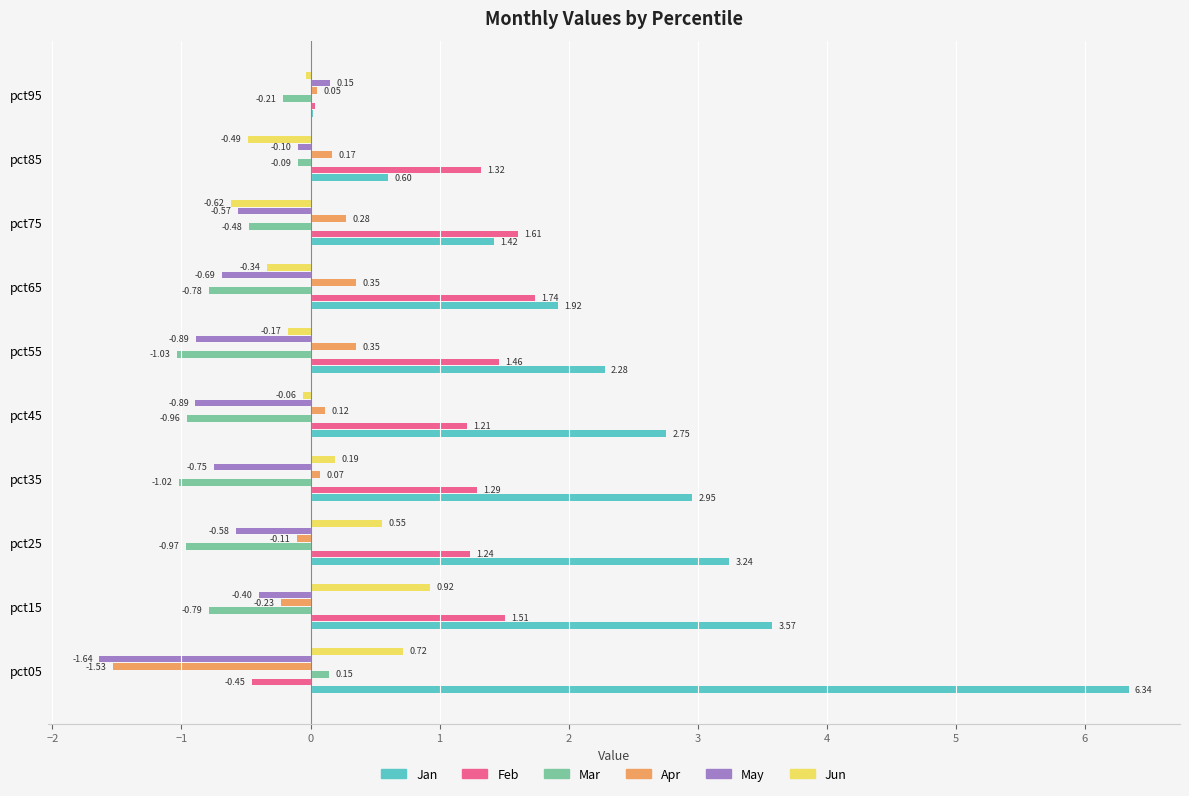

Between pct25 and pct45, which series saw the biggest shift?

Jun